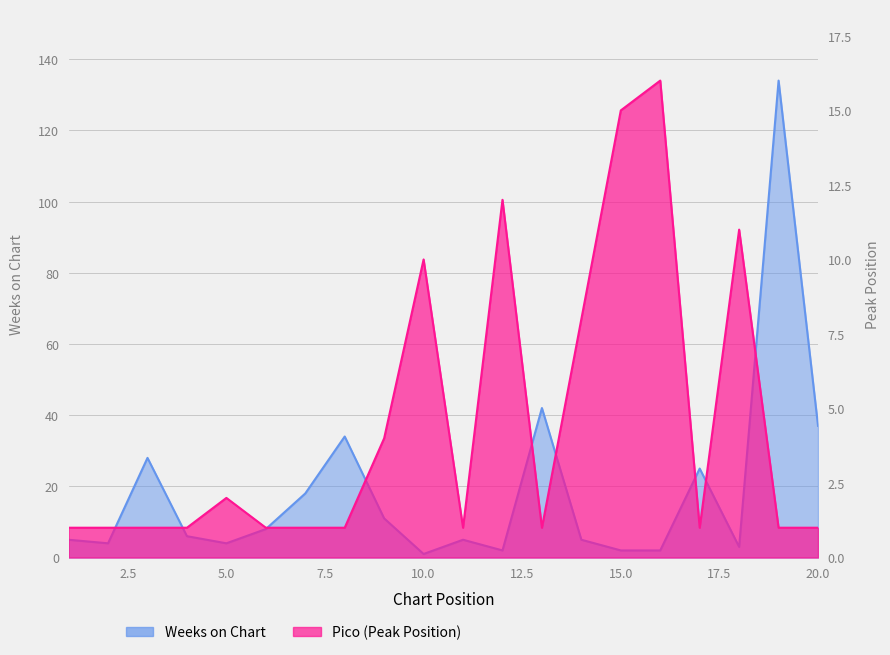

True or false: Pico has more than 1 interior local peaks.

True